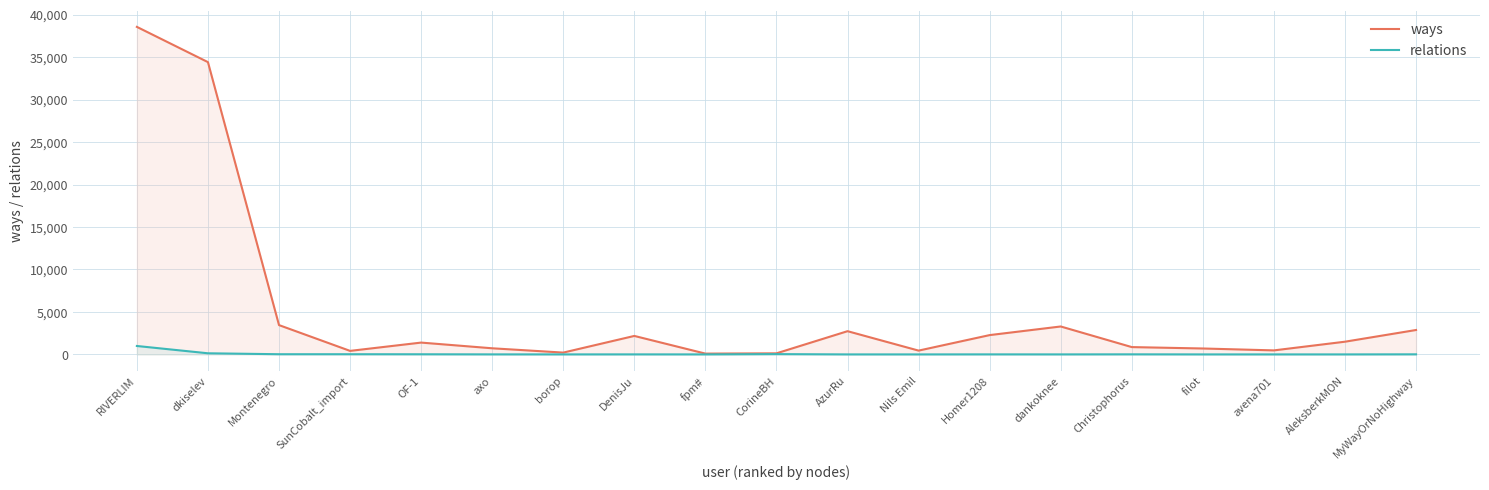

Between Nils Emil and dankoknee, which series saw the biggest shift?

ways